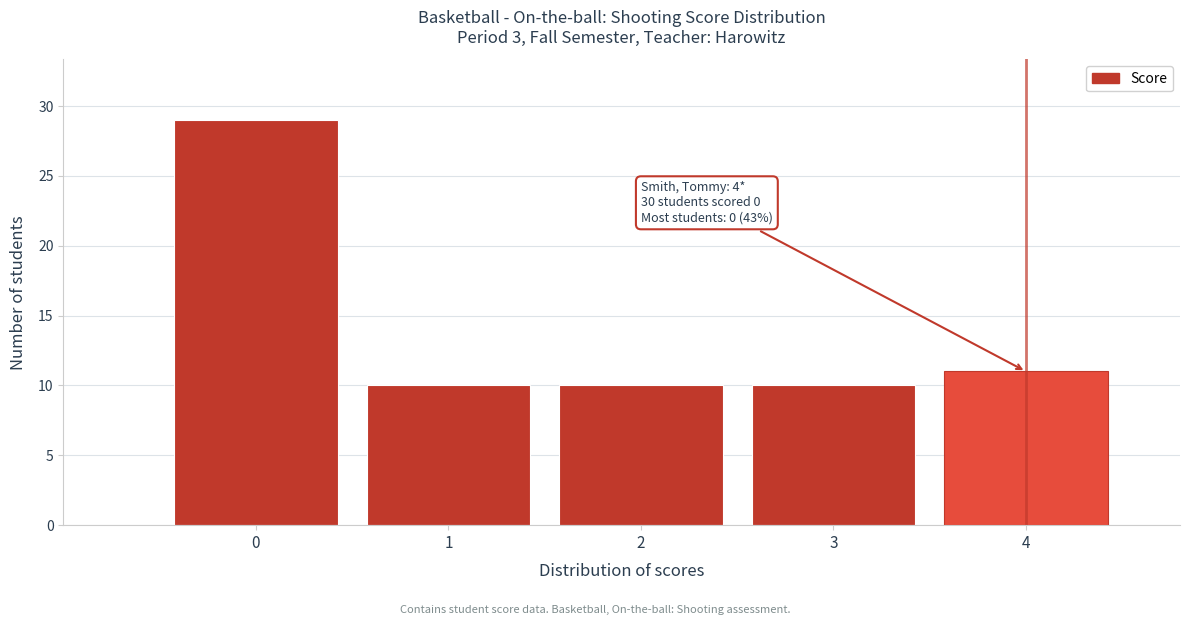

Reading right to left, transcribe all the data shown in this chart.

11	10	10	10	29